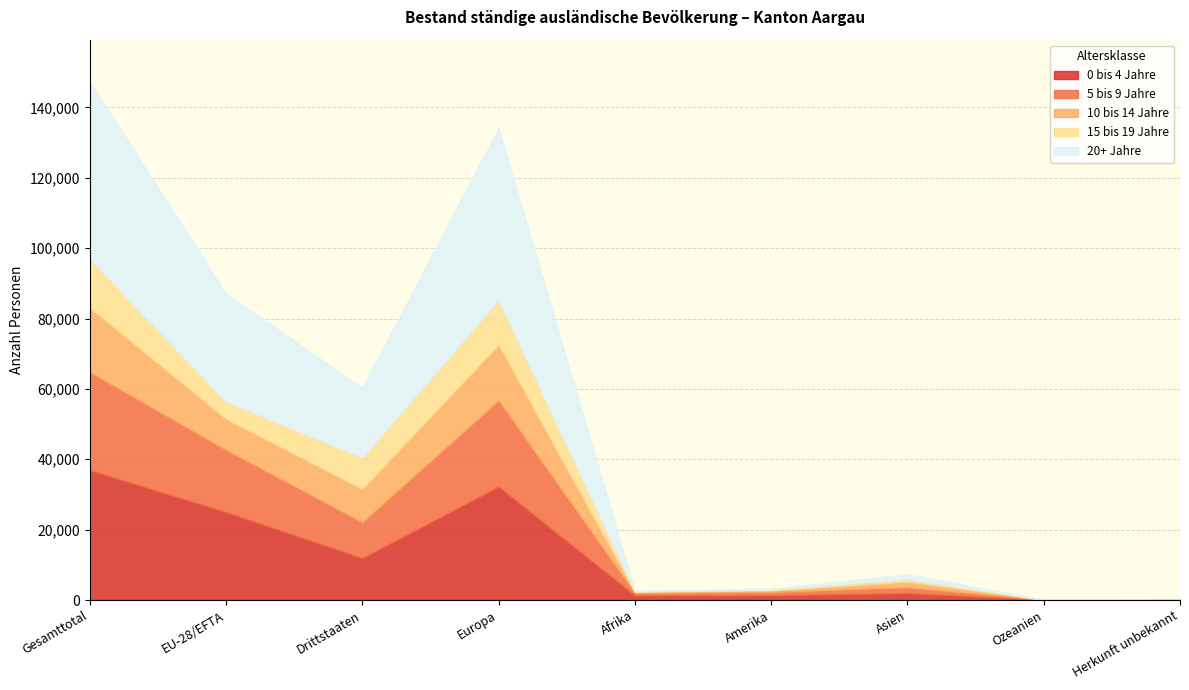

Which category has the highest value across all series?

Gesamttotal